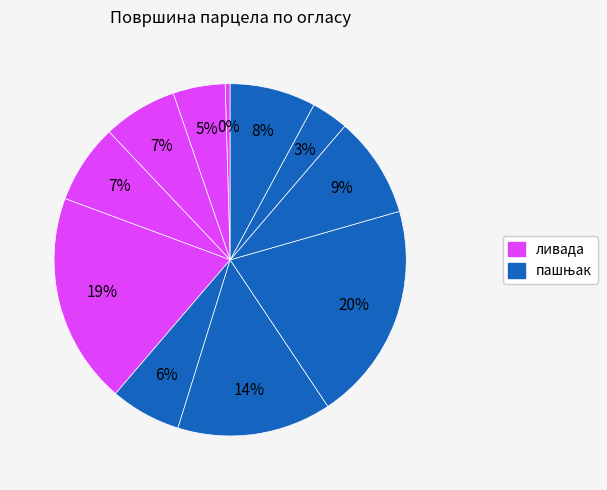

How many slices are in this pie chart?

11